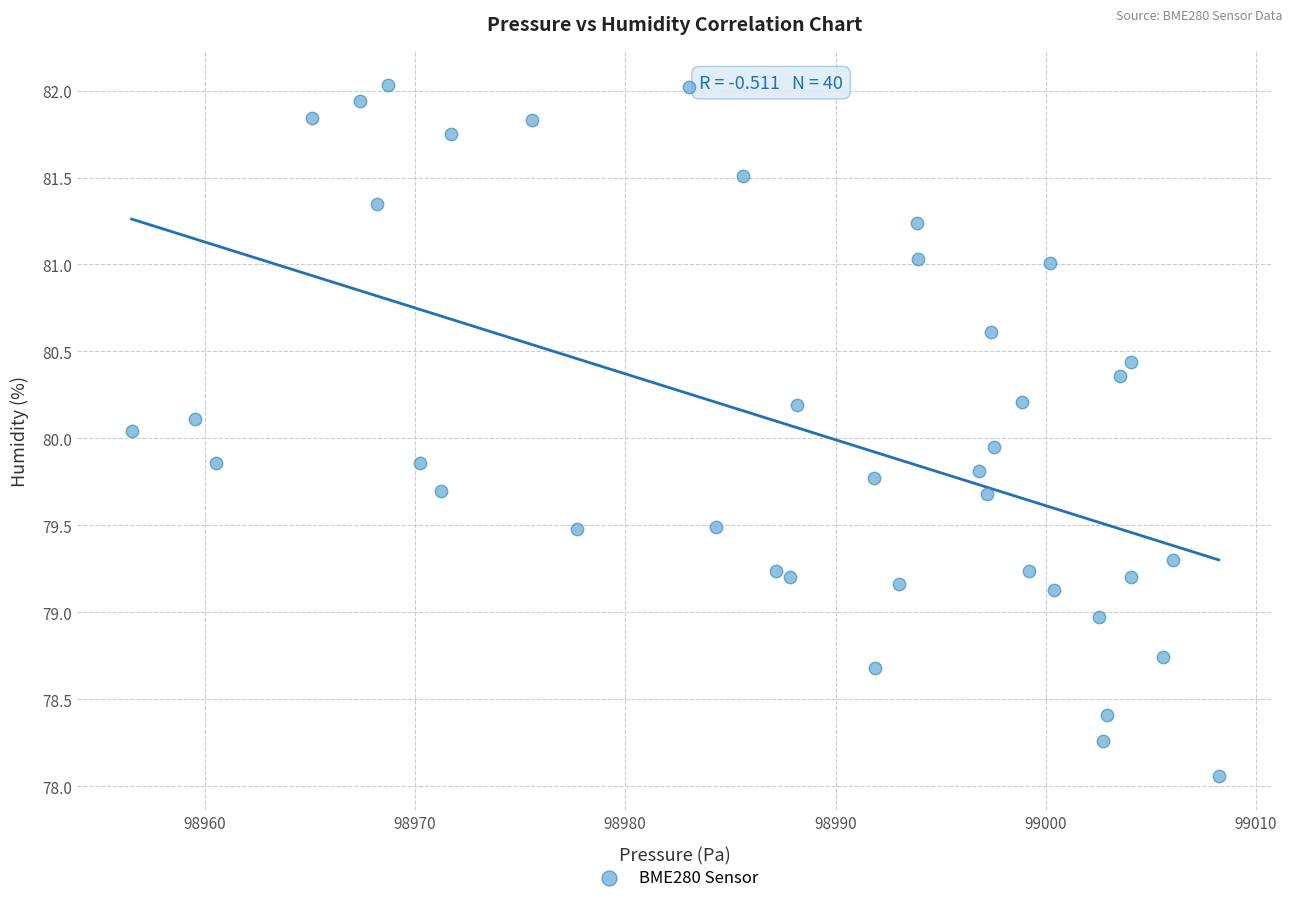

What is the range of X values (max minus min)?

51.7